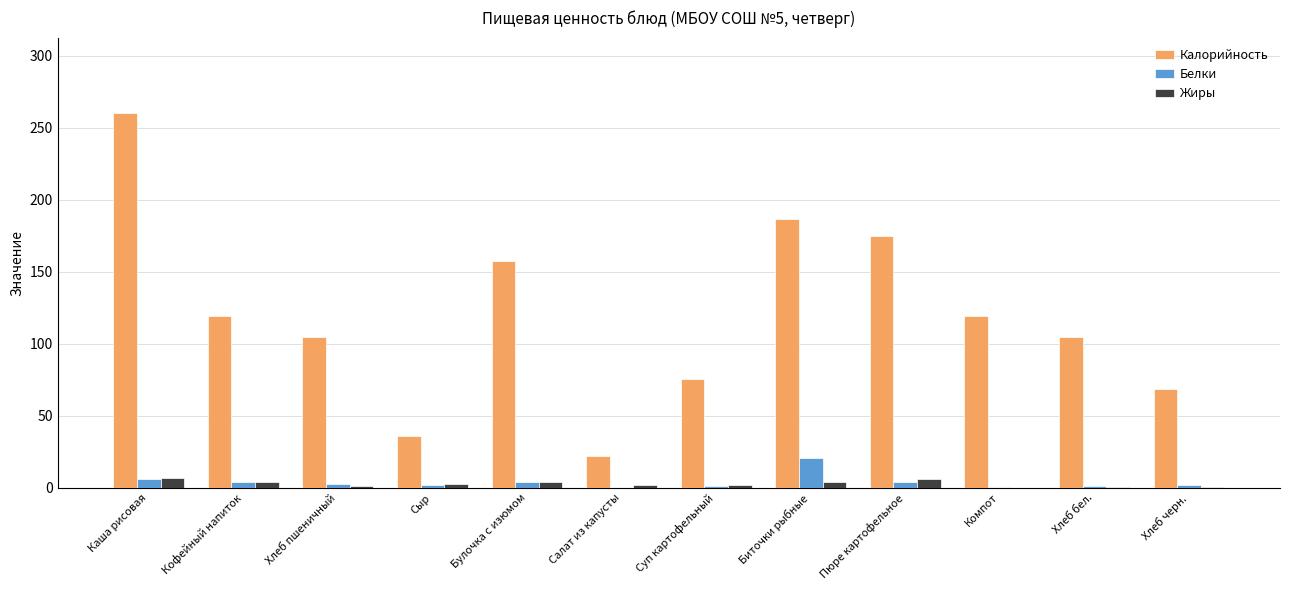

What is the sum of all Калорийность values?

1430.7